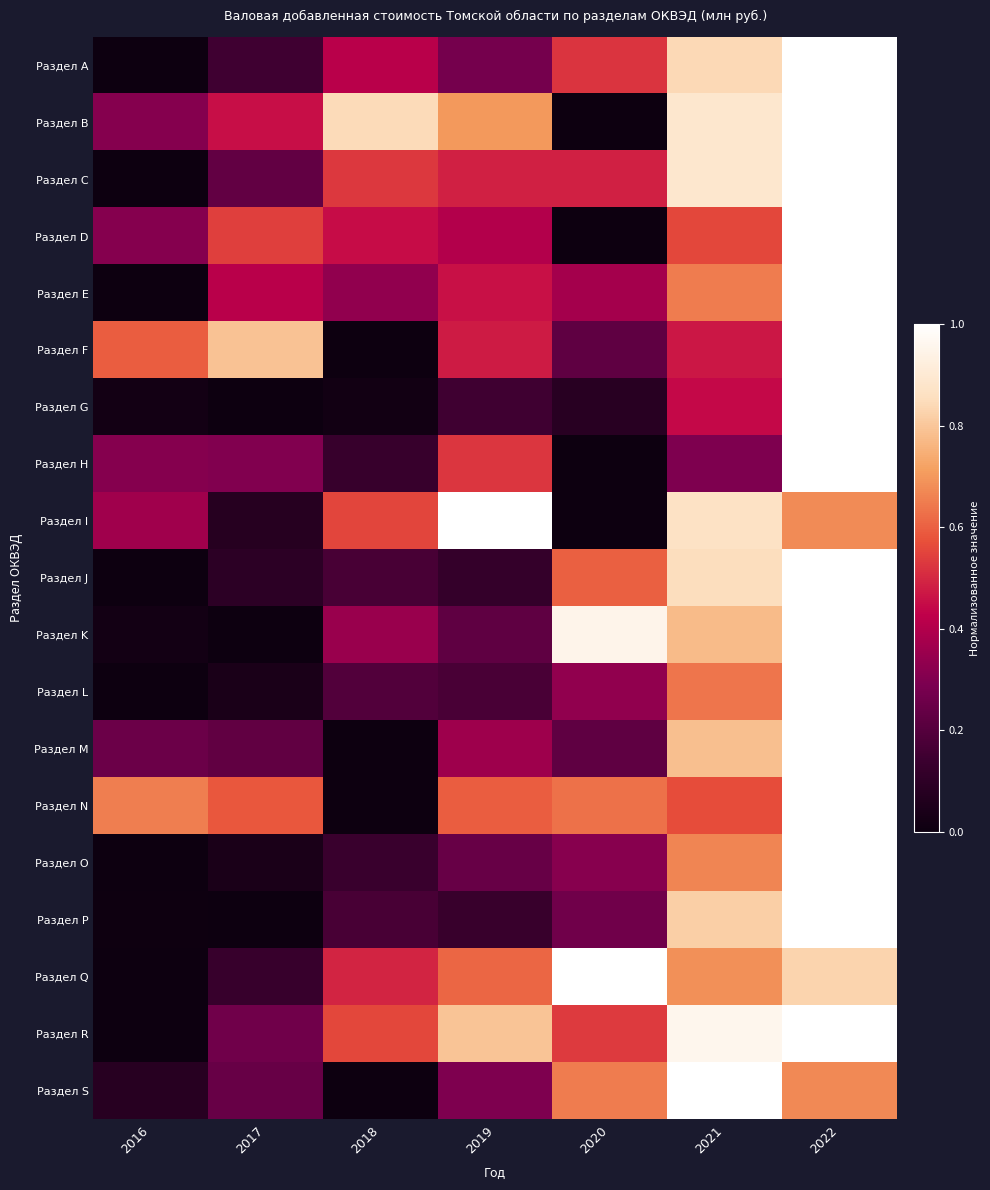

At how many categories does at least one series exceed 0?

7